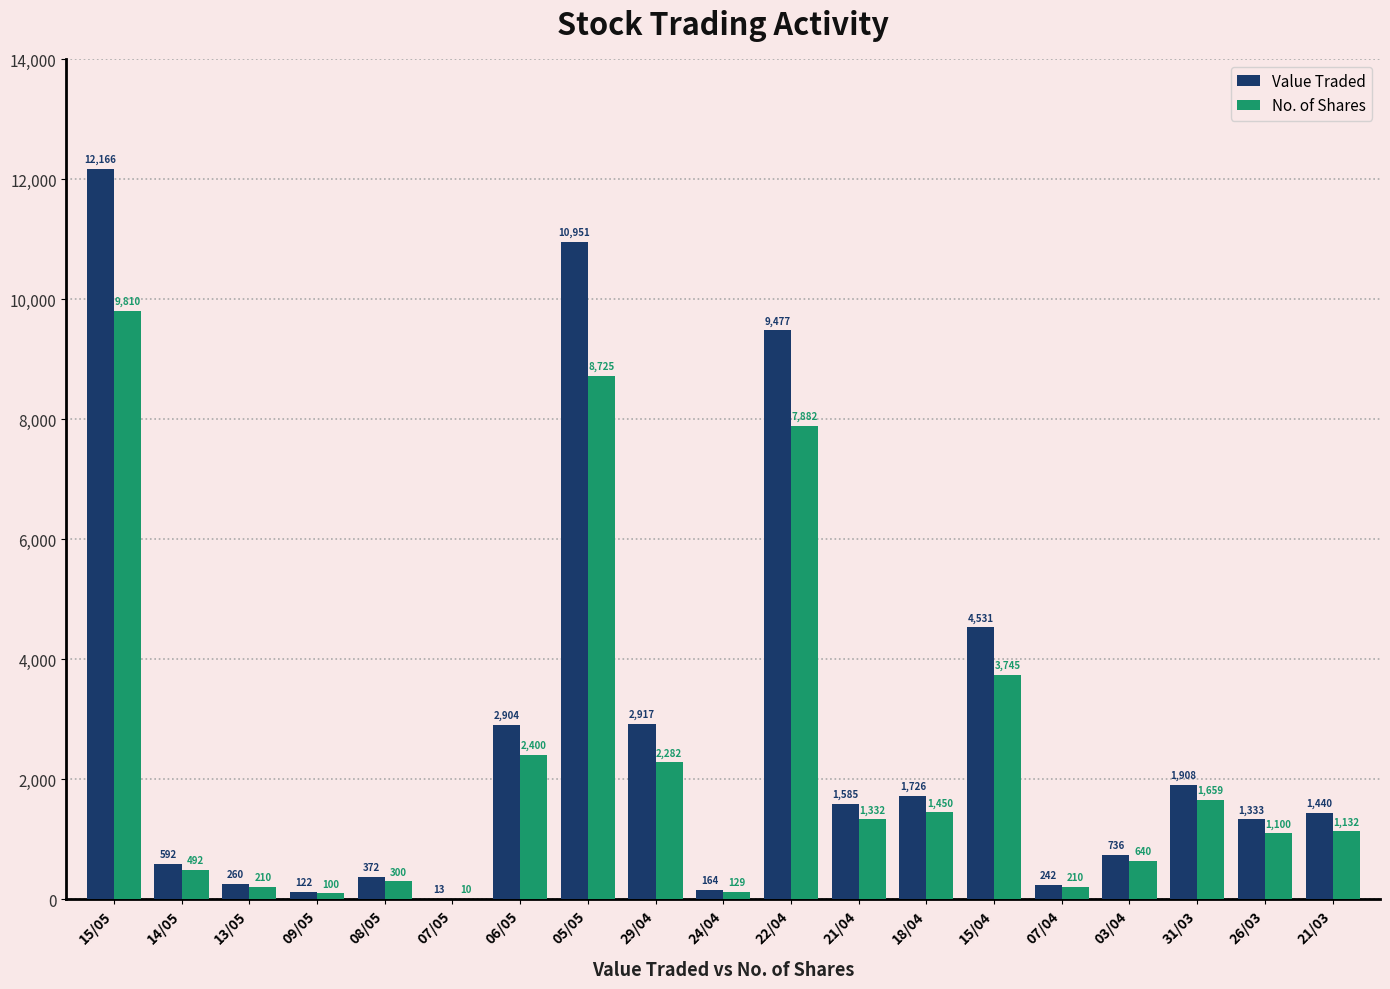

How many groups of bars are there?

19